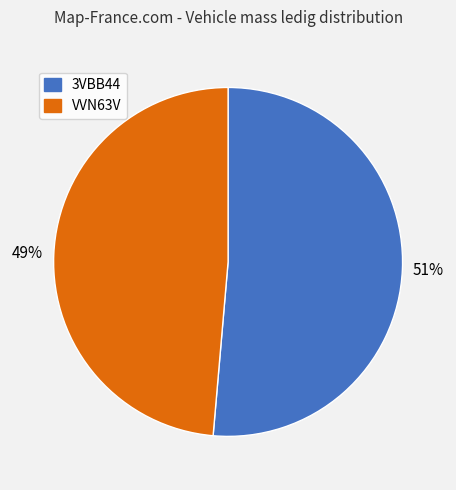

Which category has the biggest portion of the pie?

3VBB44